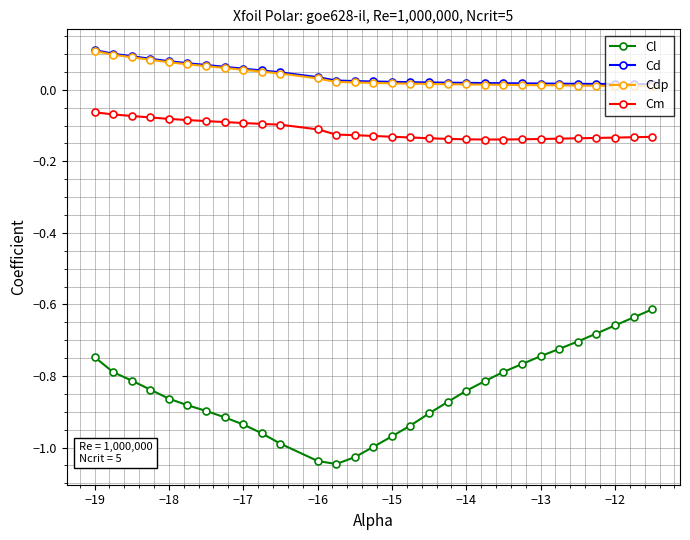

True or false: Cl and Cd cross at least once.

False